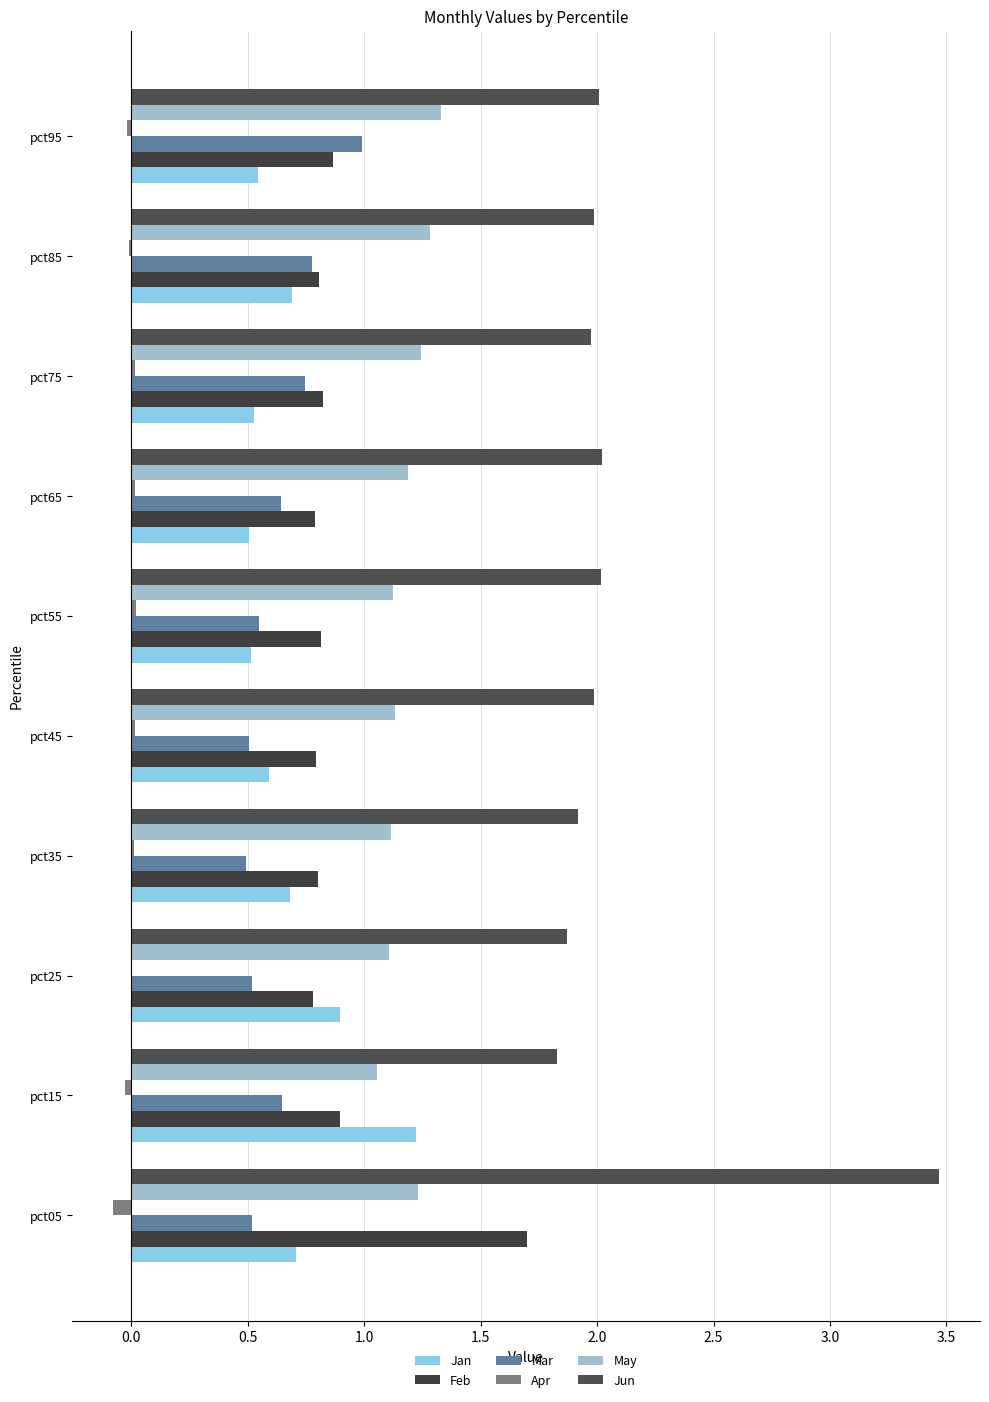

How many distinct data groups are displayed?

6